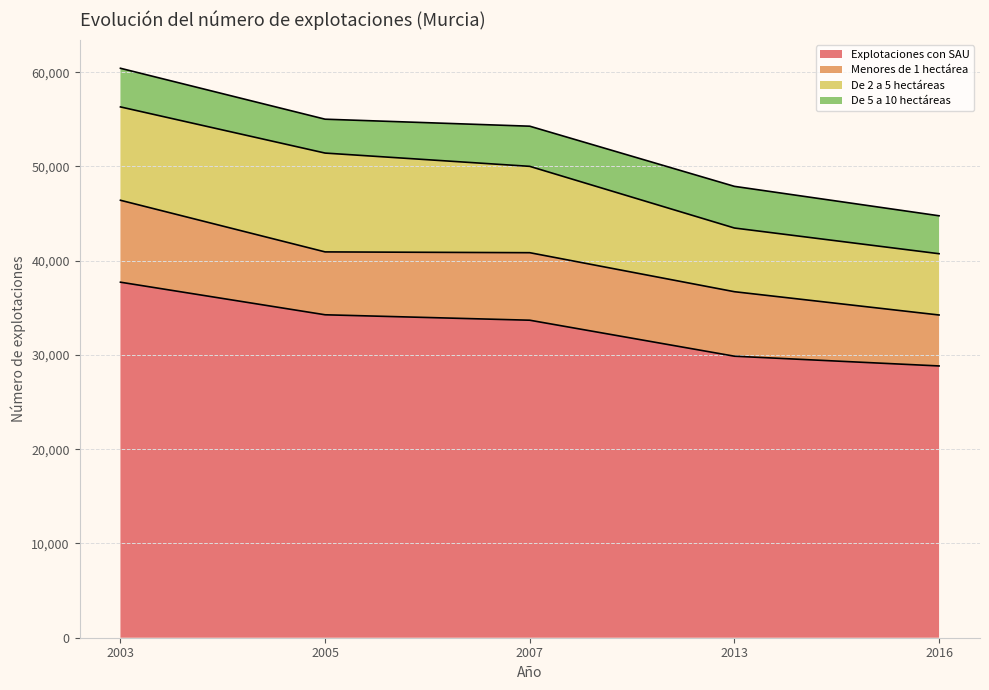

Reading left to right, what are all the values shown in this chart?

Explotaciones con SAU: 37720	34262	33685	29867	28833
Menores de 1 hectárea: 8691	6671	7164	6843	5406
De 2 a 5 hectáreas: 9904	10485	9160	6757	6501
De 5 a 10 hectáreas: 4100	3594	4260	4420	4025